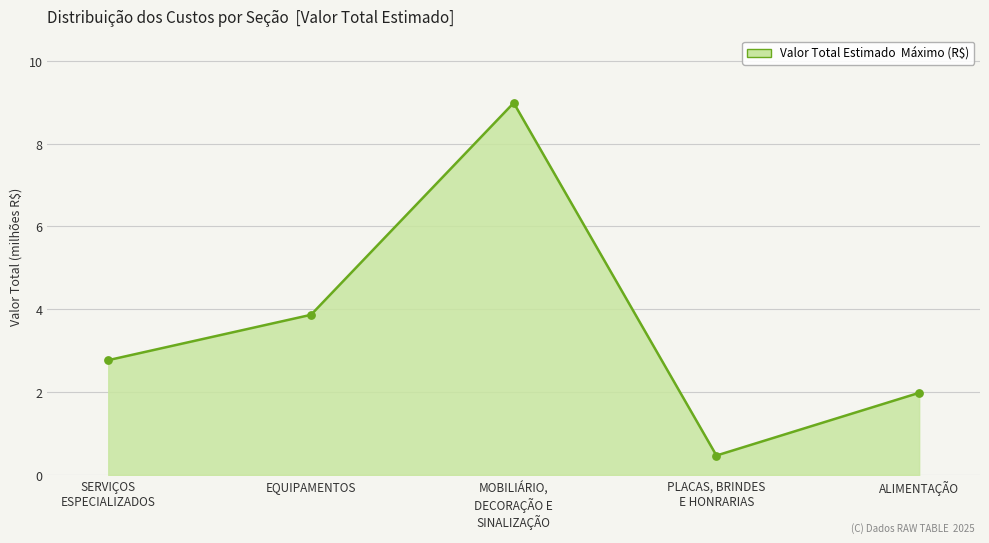

Between MOBILIÁRIO,
DECORAÇÃO E
SINALIZAÇÃO and ALIMENTAÇÃO, which is larger?

MOBILIÁRIO,
DECORAÇÃO E
SINALIZAÇÃO